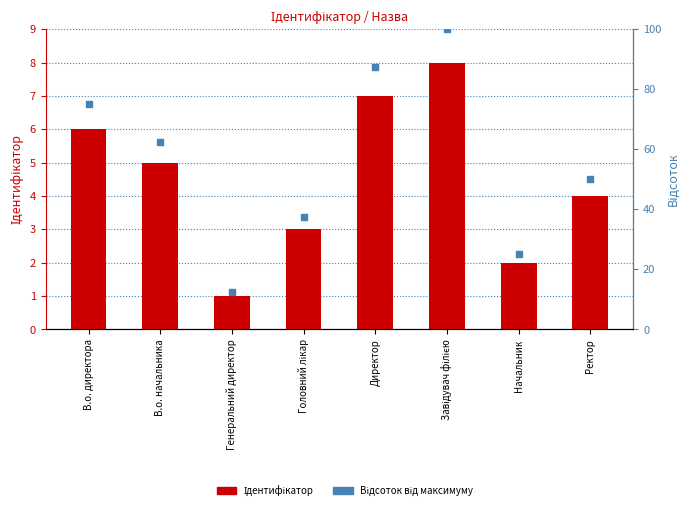

Which series has the largest Y range (max minus min)?

Відсоток від максимуму